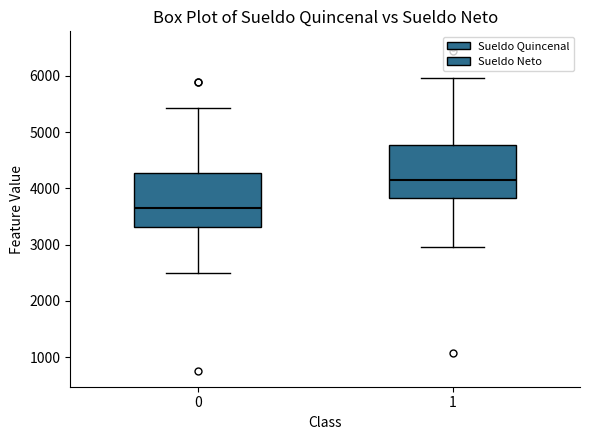

Reading left to right, transcribe this box plot: for each box, give where its median line is, the range the box spans, and where its two whiskers end, as read against the y-axis. The values are not printed on the chart, so give them approximately, as read against the axis.

0: median 3700, box 3300 to 4300, whiskers 2500 to 5400
1: median 4100, box 3800 to 4800, whiskers 3000 to 6000